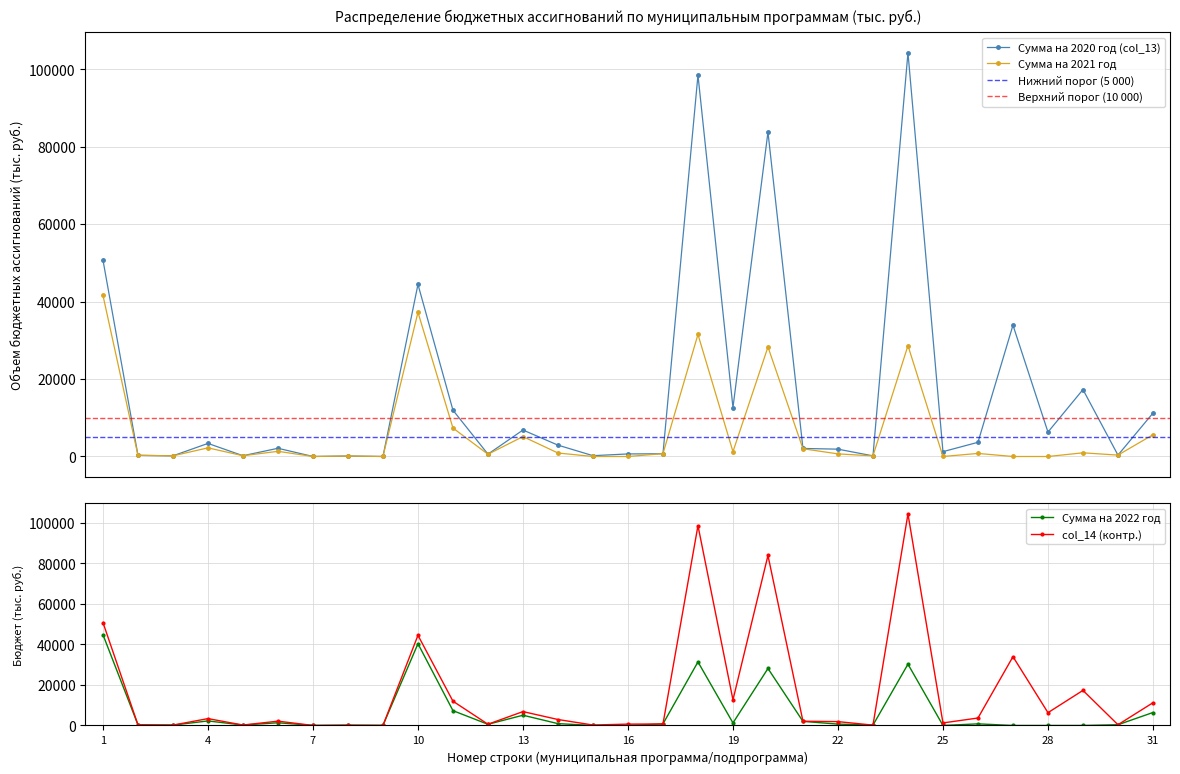

How many lines are shown in the chart?

4